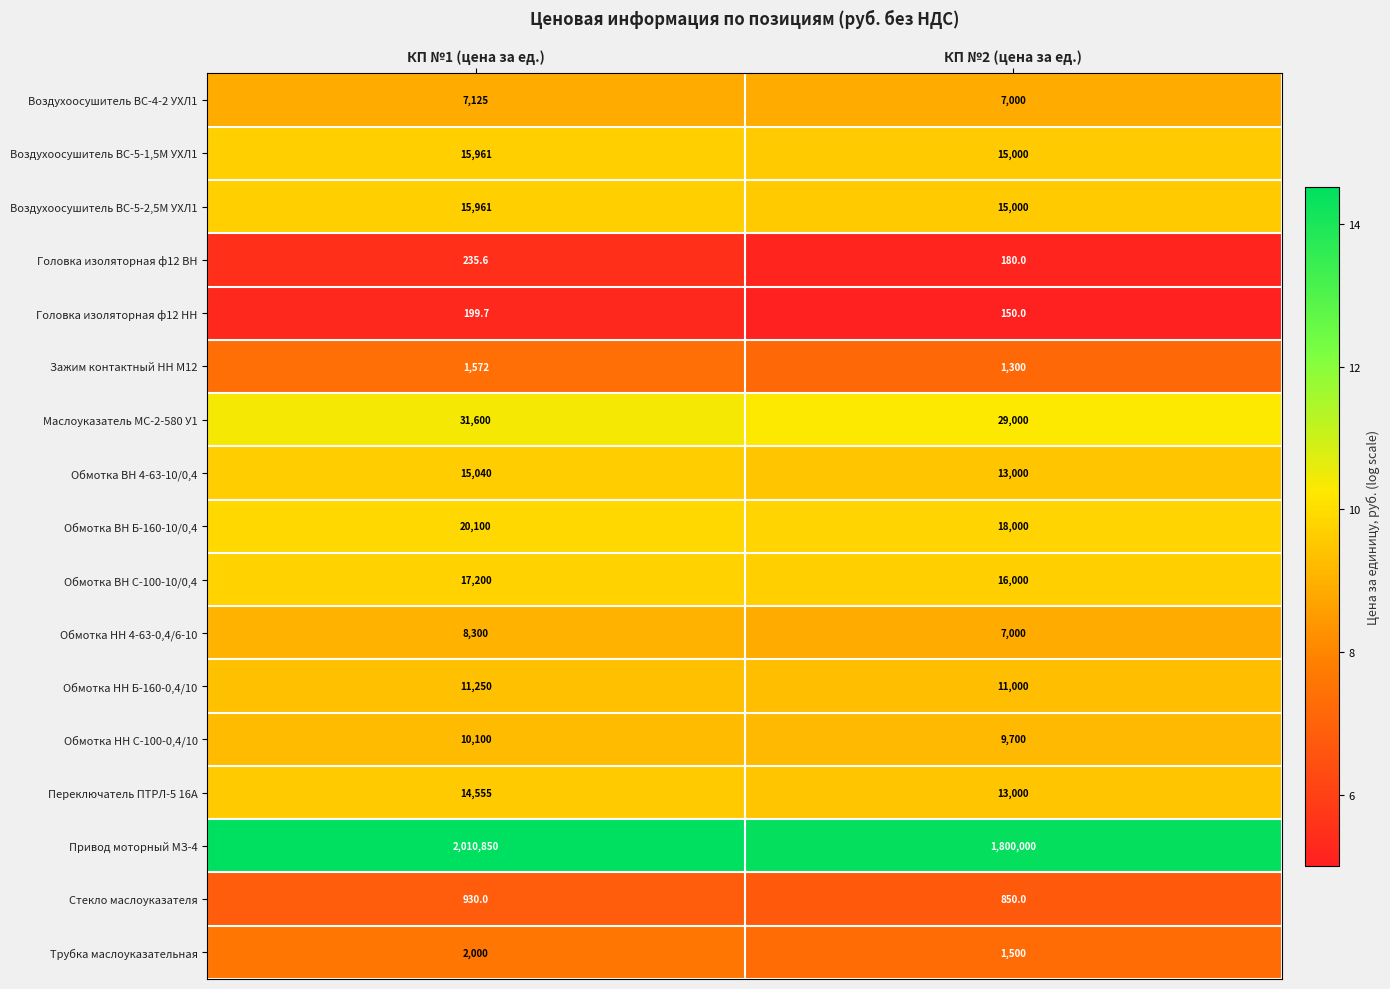

At which category is the sum across all series the highest?

КП №1 (цена за ед.)